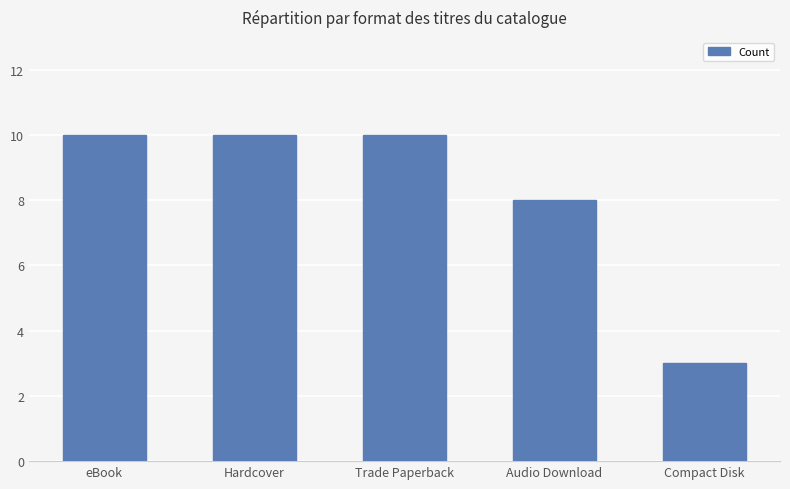

How many bars are there in total?

5